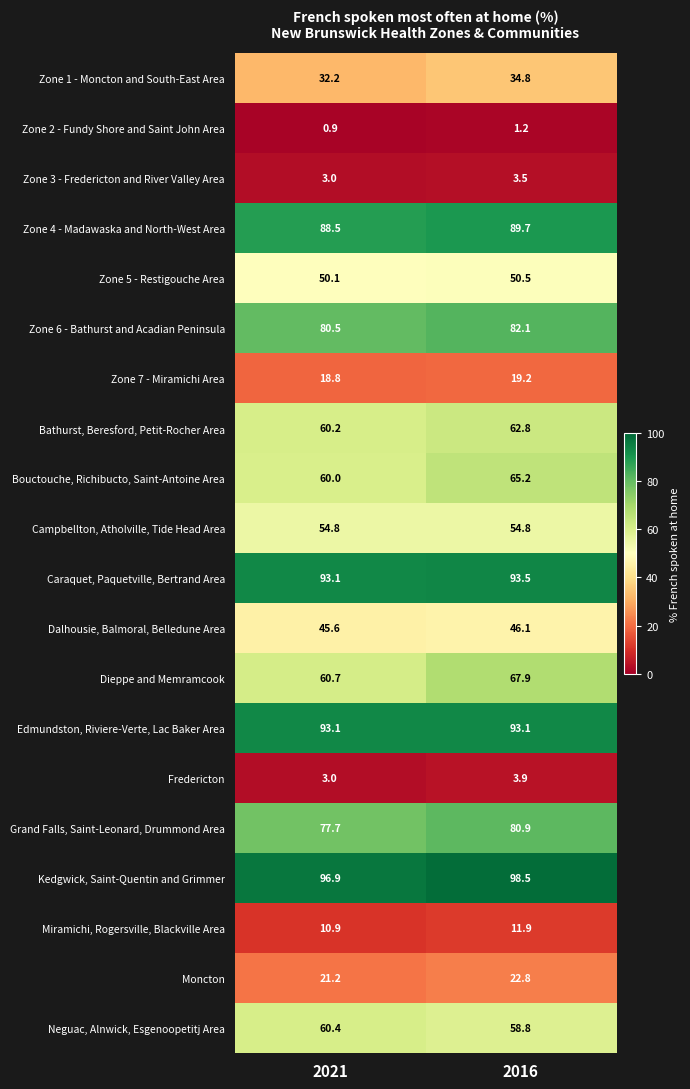

What is the smallest value displayed?

0.9